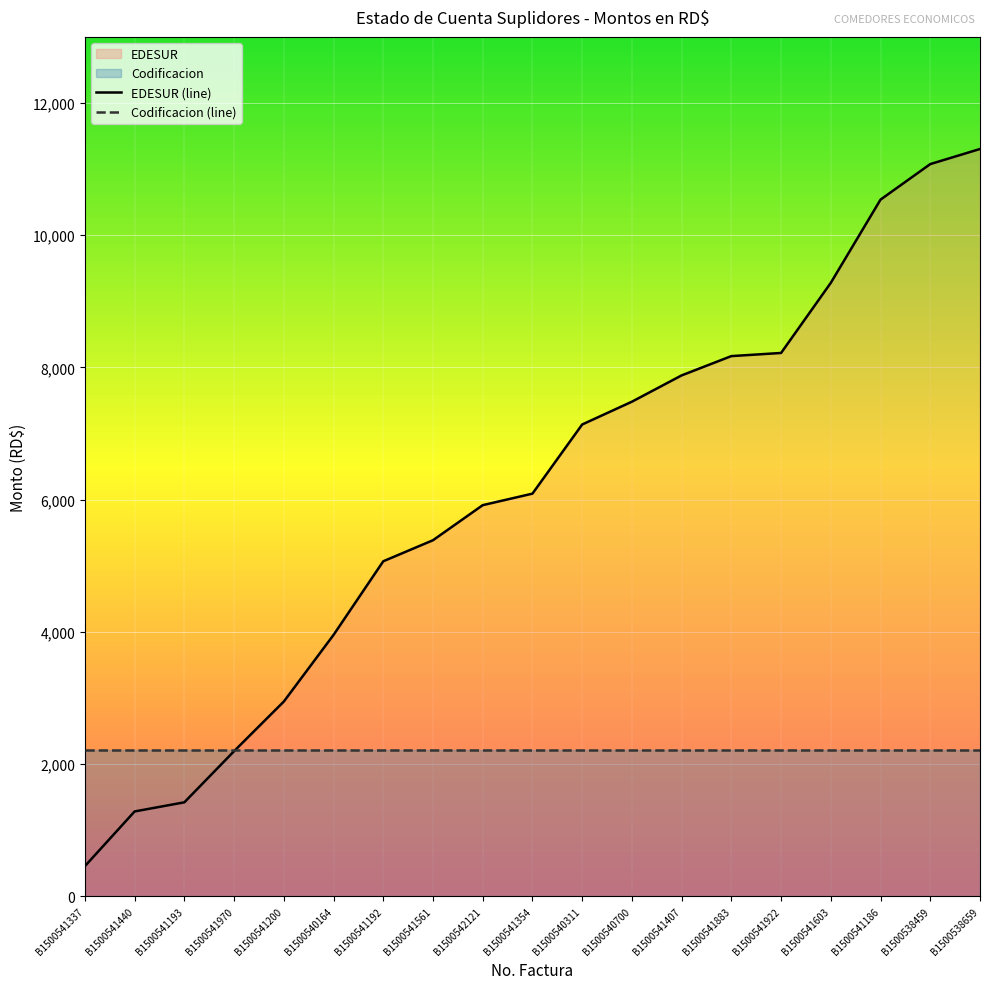

At which label does the data first exceed 6090?

B1500541354